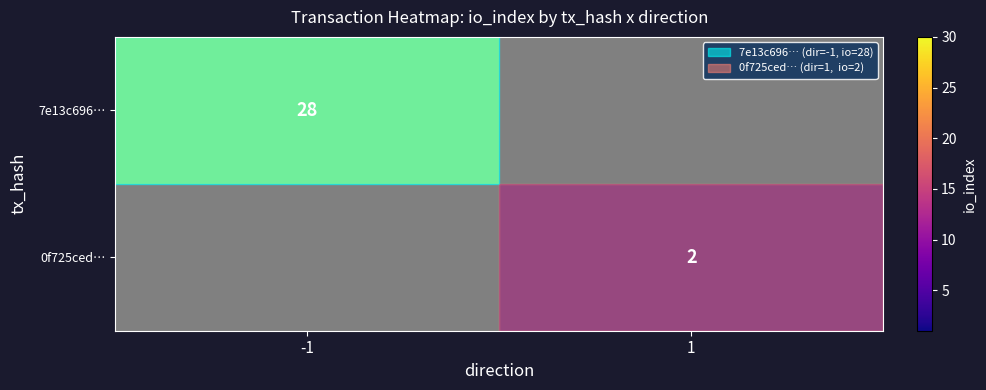

What is the difference between the highest and lowest values at -1?

28